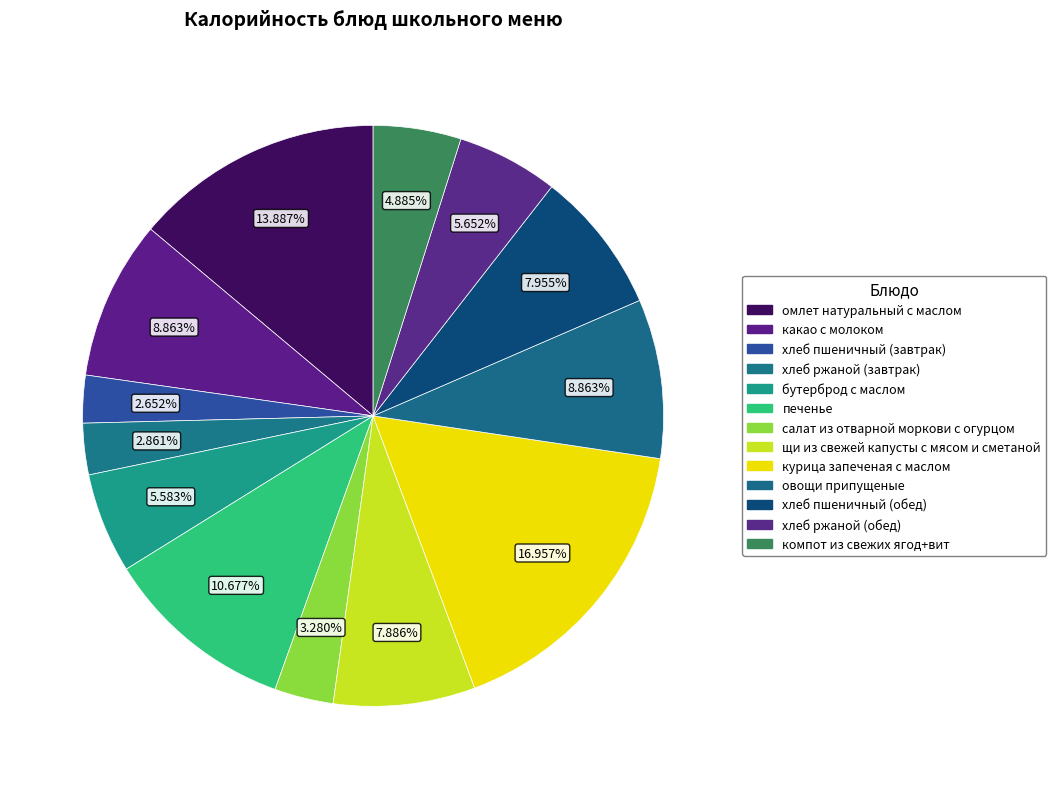

Which slice is the smallest?

хлеб пшеничный (завтрак)